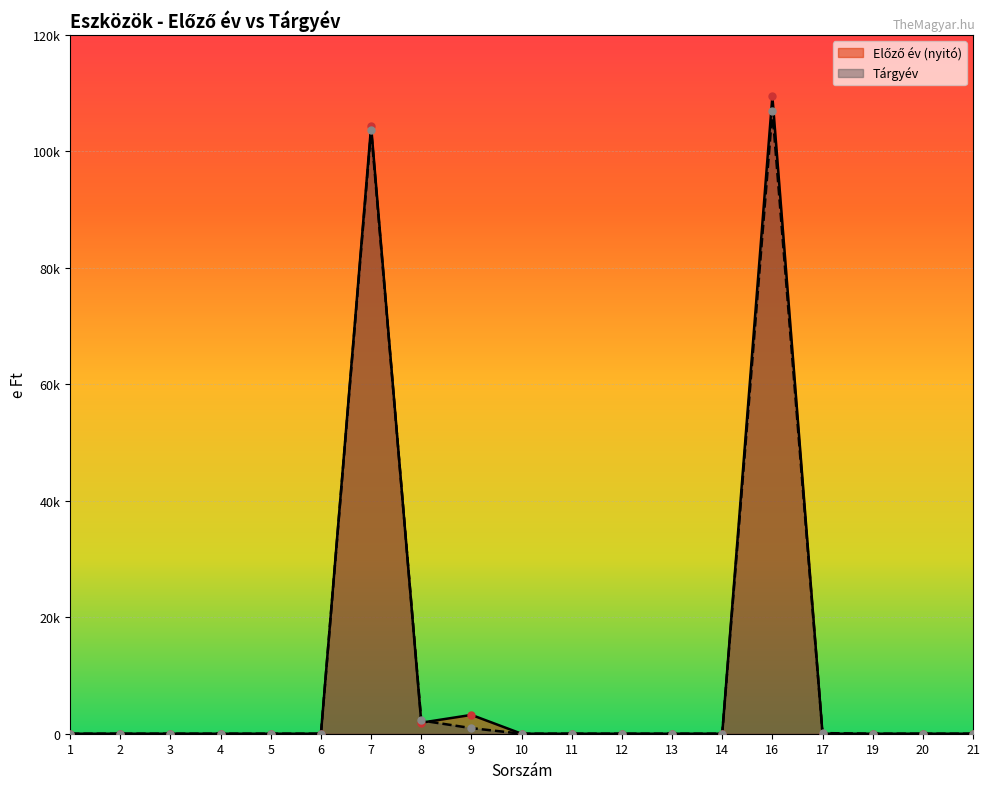

Rank the series by their maximum value, from lowest to highest.

Tárgyév, Előző év (nyitó)